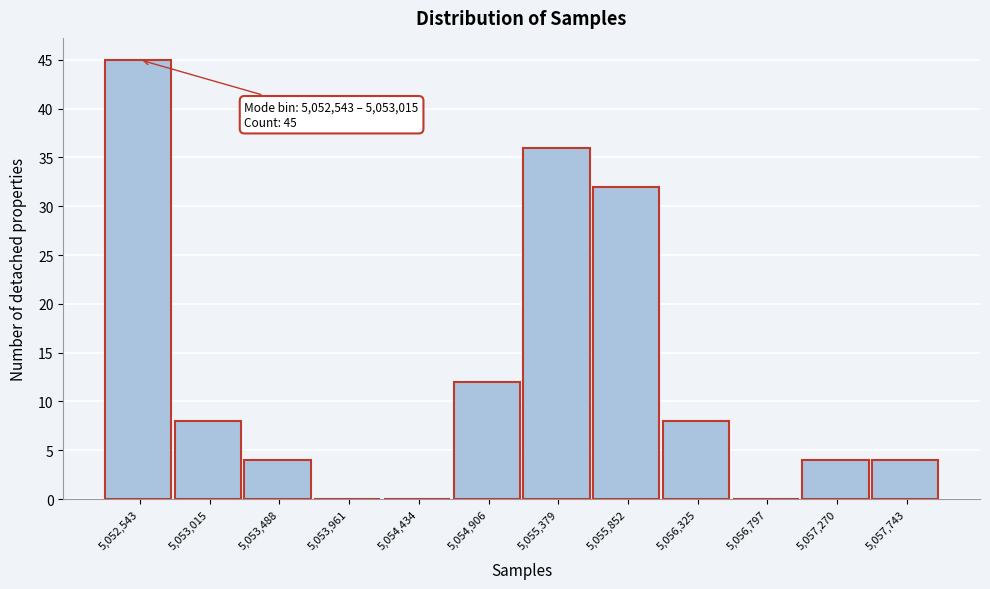

Reading left to right, transcribe all the data shown in this chart.

5,052,543=45	5,053,015=8	5,053,488=4	5,053,961=0	5,054,434=0	5,054,906=12	5,055,379=36	5,055,852=32	5,056,325=8	5,056,797=0	5,057,270=4	5,057,743=4